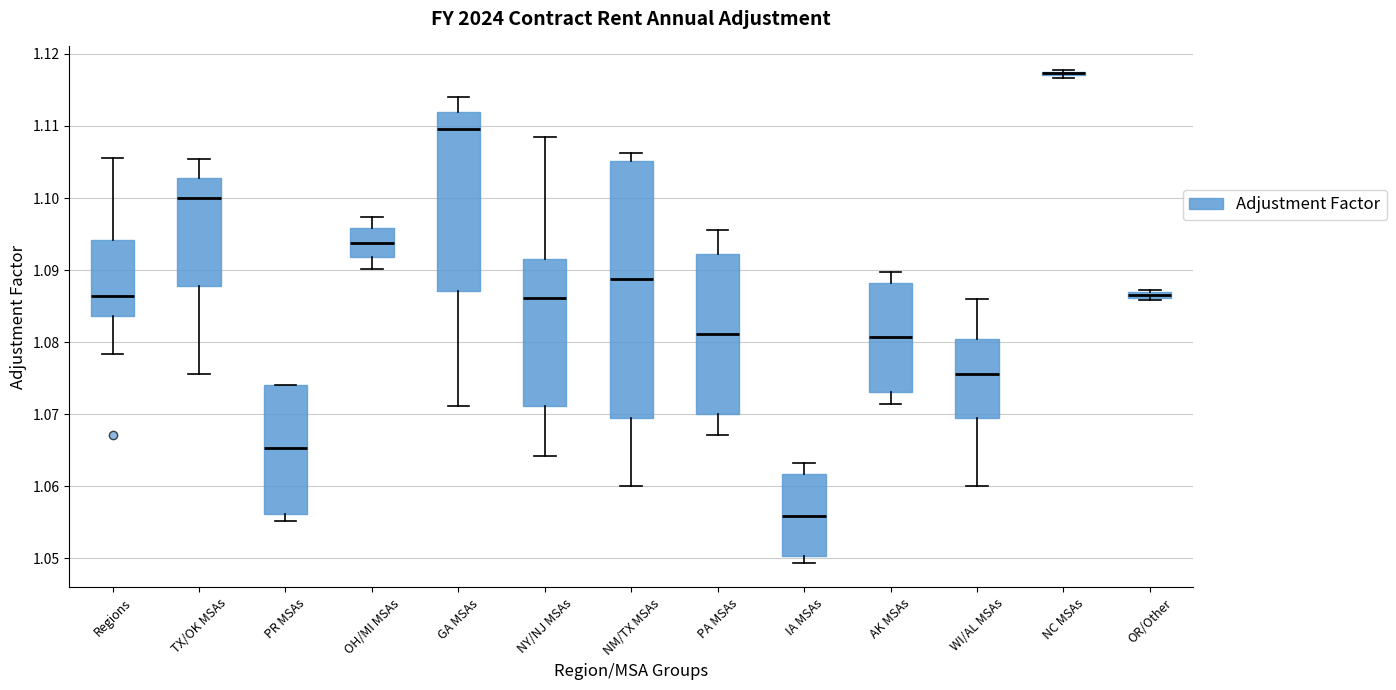

Where is the lower edge of the box for OR/Other on the y-axis? The values are not printed on the chart, so give them approximately, as read against the axis.

1.086